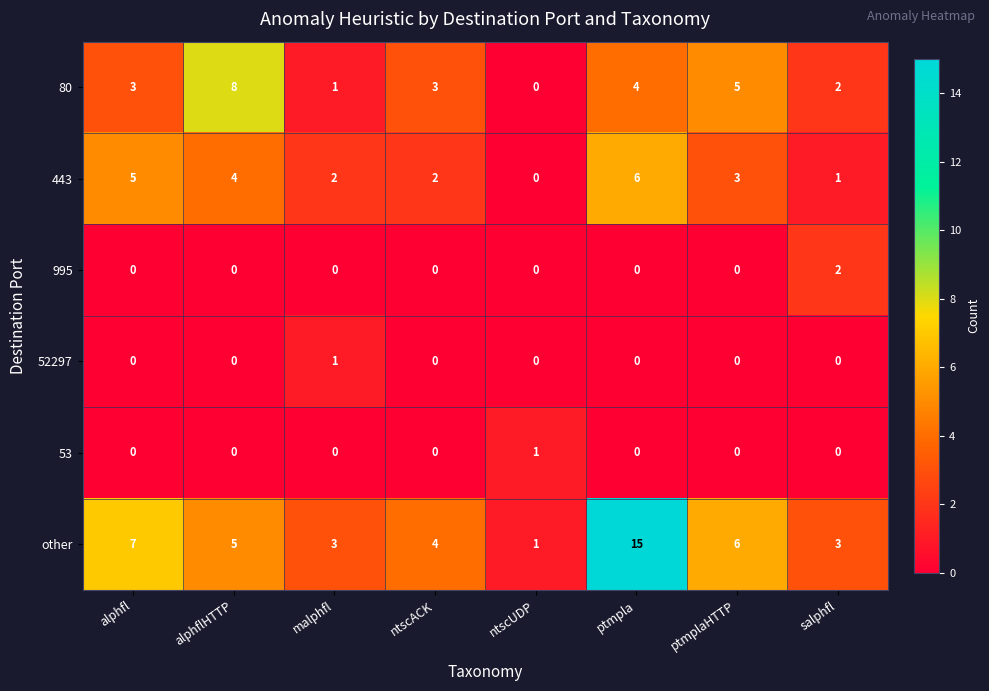

What is the total value across all series at ptmplaHTTP?

14